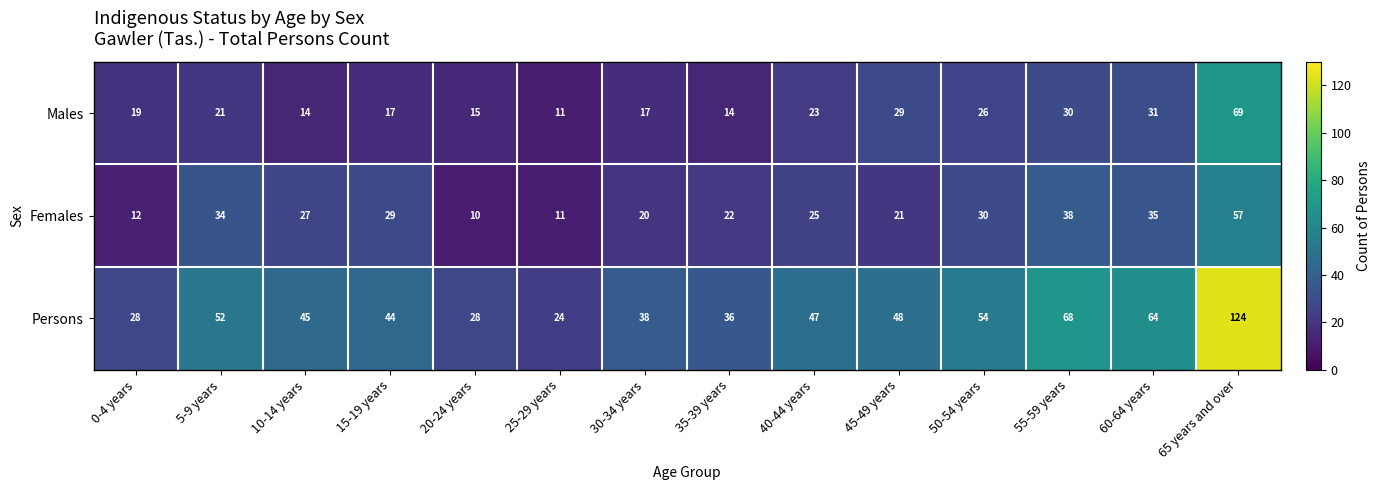

Rank the series by their maximum value, from highest to lowest.

Persons, Males, Females